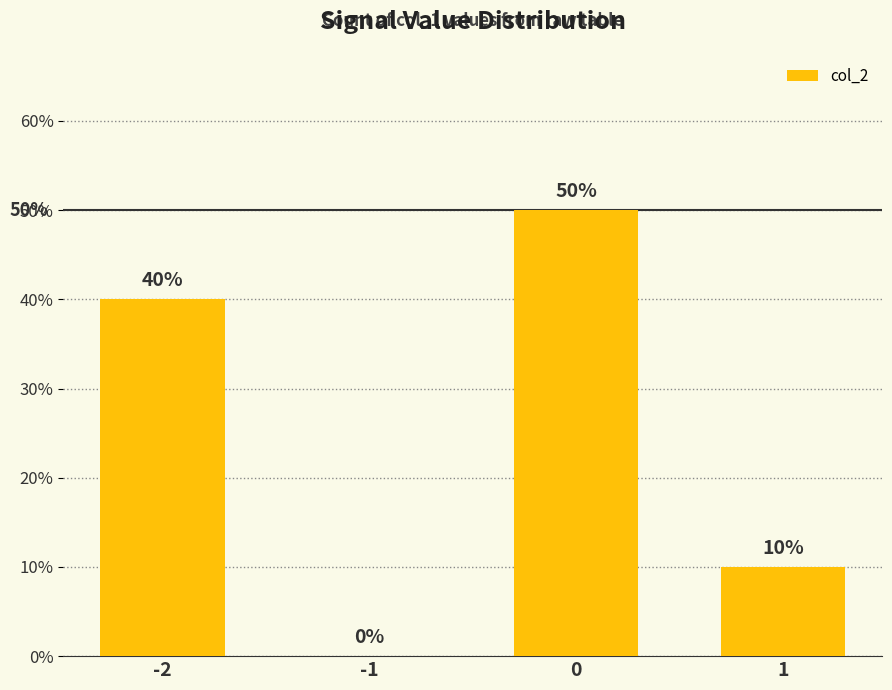

What is the difference between the values at -1 and 1?

10